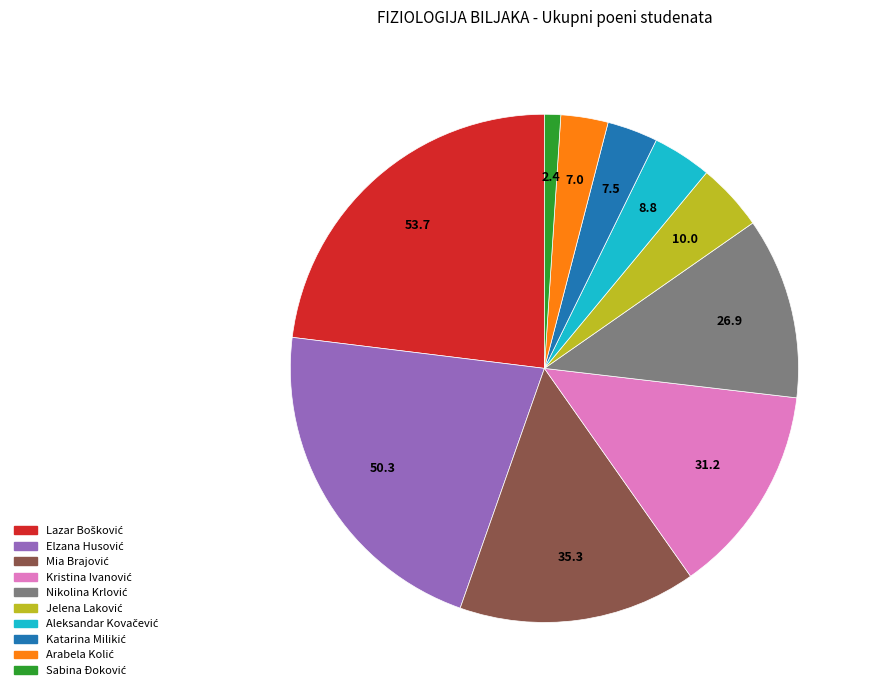

Does any single category account for the majority?

No